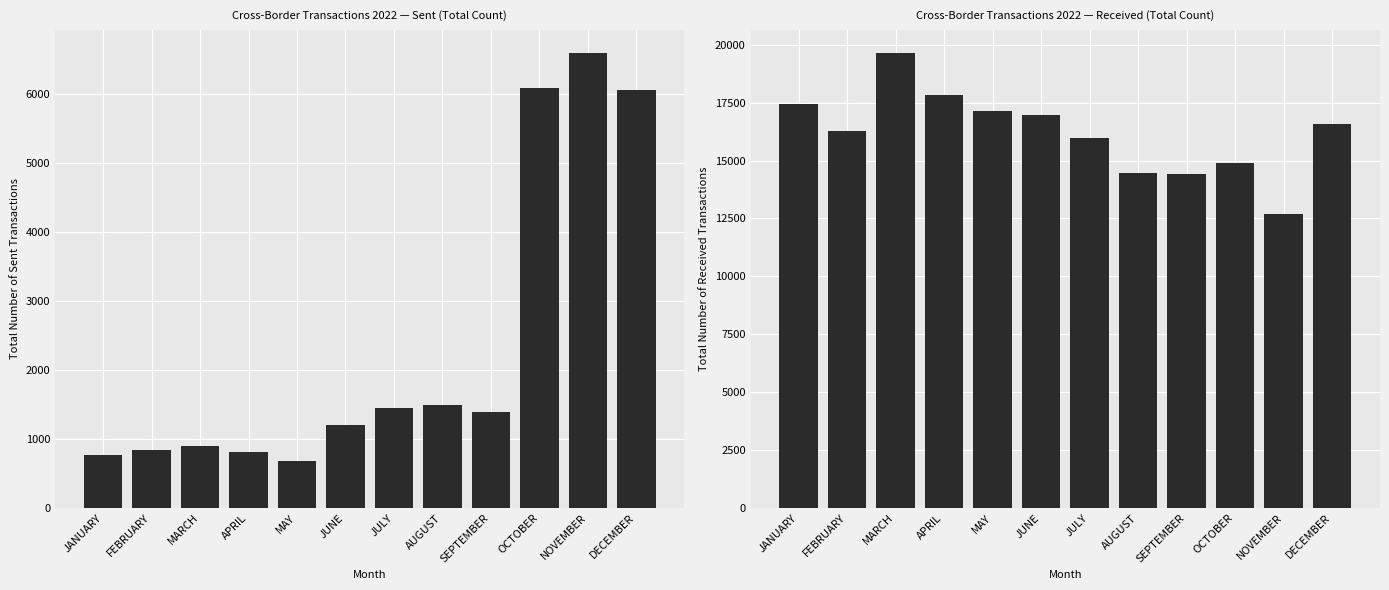

True or false: Sent - Total has a value of 6053 at DECEMBER.

True